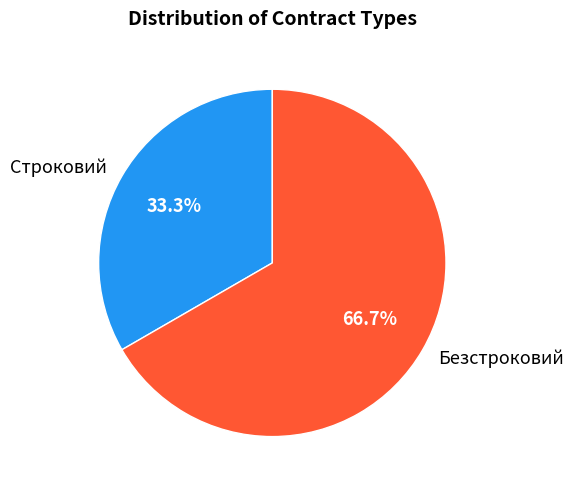

Count the number of slices in the pie.

2